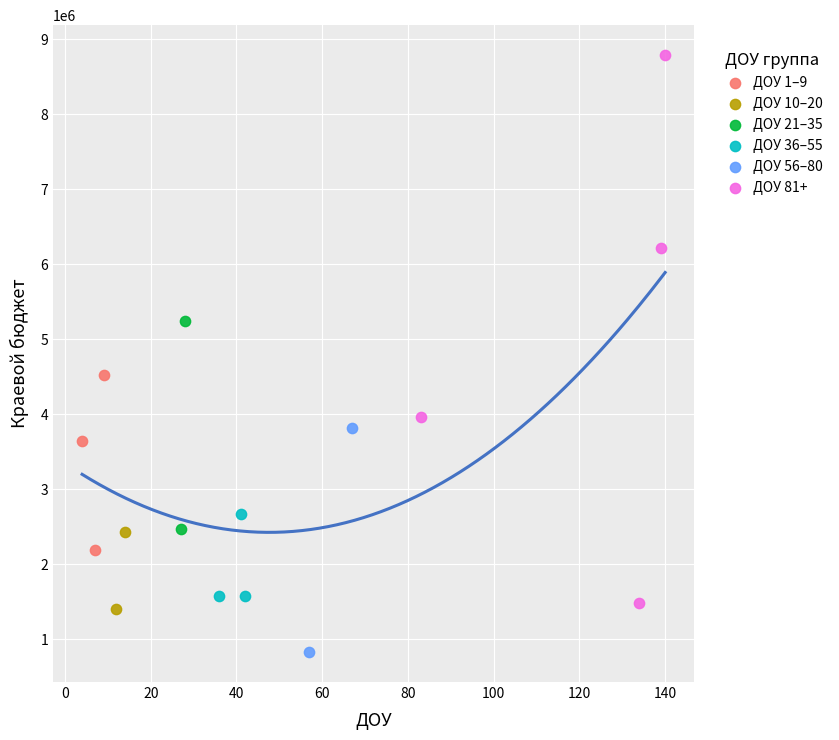

What are all the series names shown in the legend?

ДОУ 1–9, ДОУ 10–20, ДОУ 21–35, ДОУ 36–55, ДОУ 56–80, ДОУ 81+